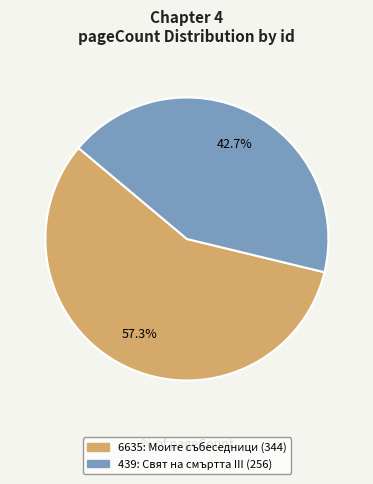

True or false: 439: Свят на смъртта III accounts for 43% of the total.

True